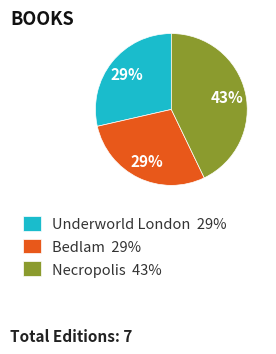

Is it true that Necropolis is 34% of the pie?

False